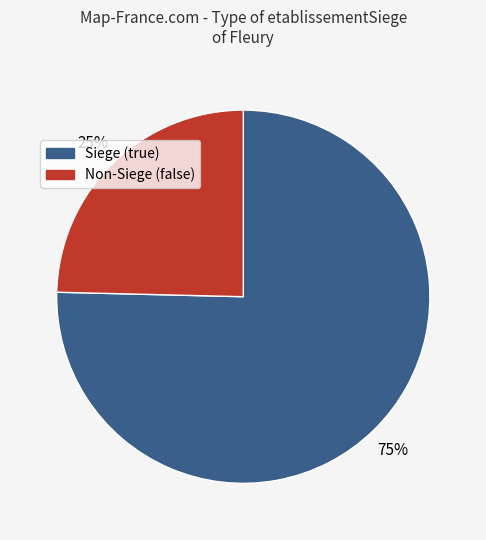

To the nearest percent, what is the combined percentage of Non-Siege (false) and Siege (true)?

100%